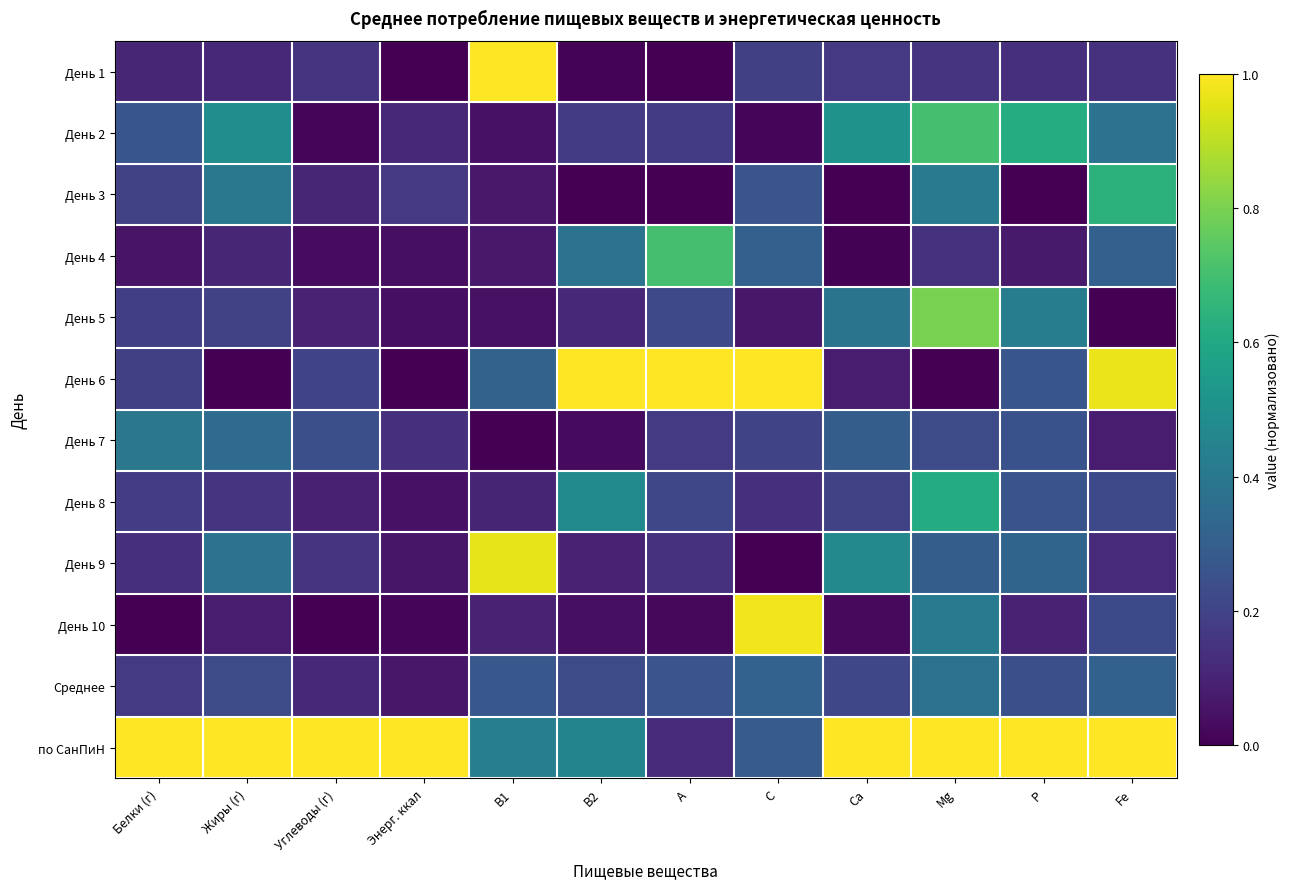

How many categories are shown in the chart?

12